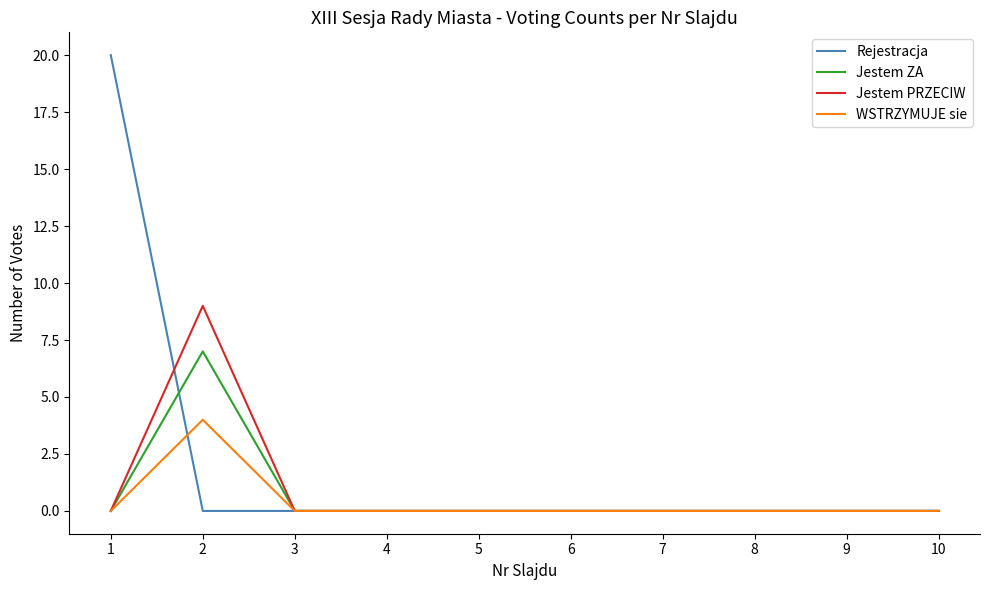

Rank the series by their maximum value, from highest to lowest.

Rejestracja, Jestem PRZECIW, Jestem ZA, WSTRZYMUJE sie